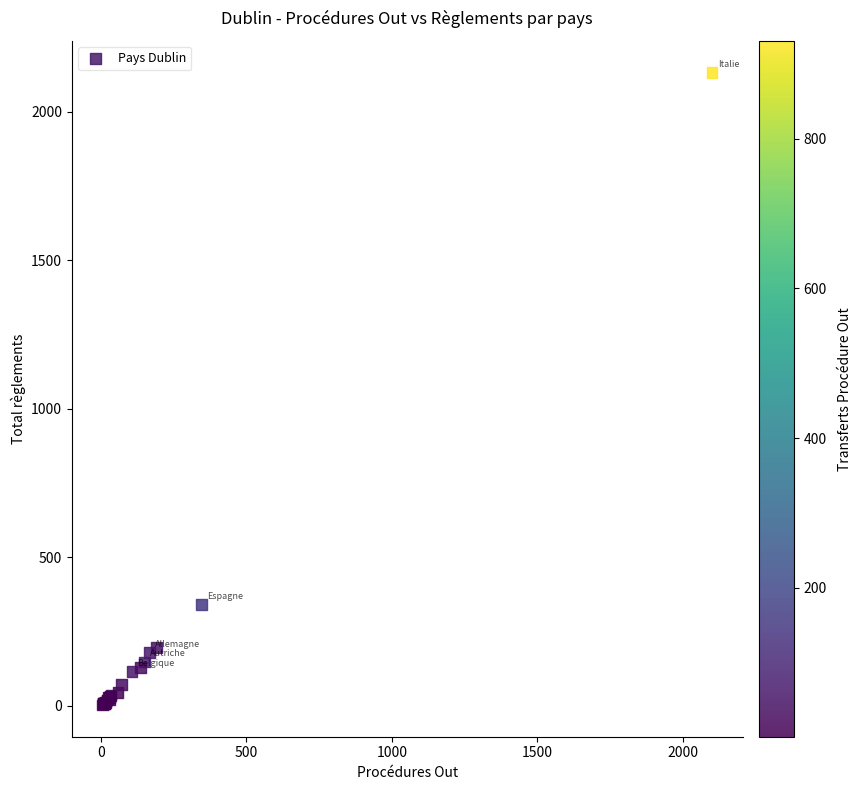

What Y value in the scatter plot is closest to 1068?

342